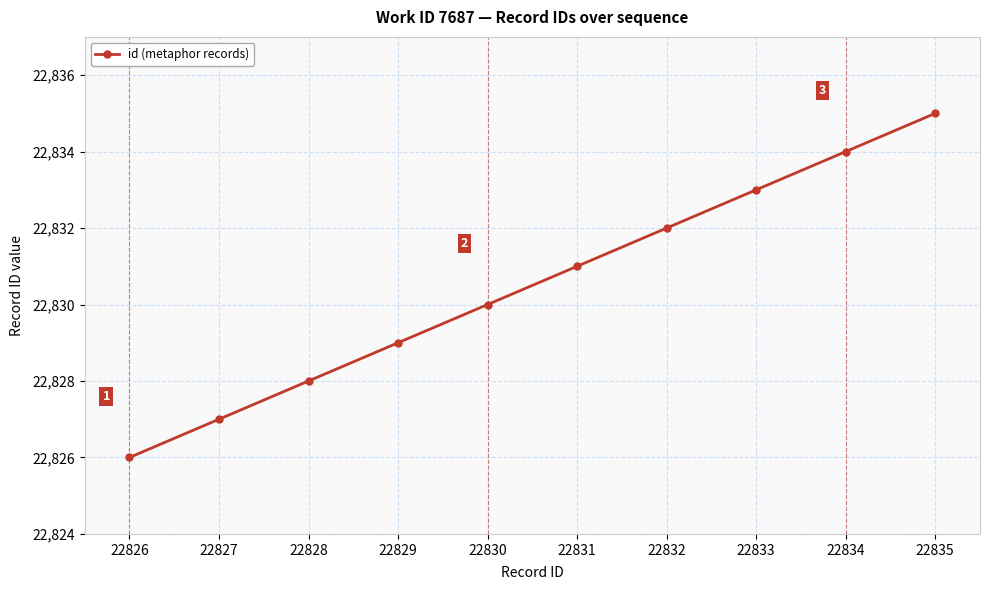

What value does the data have at 22828?

22828